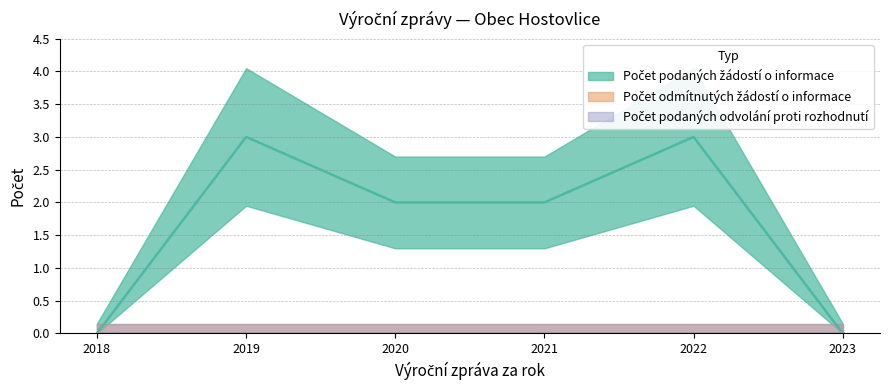

What are all the series names shown in the legend?

Počet podaných žádostí o informace, Počet odmítnutých žádostí o informace, Počet podaných odvolání proti rozhodnutí